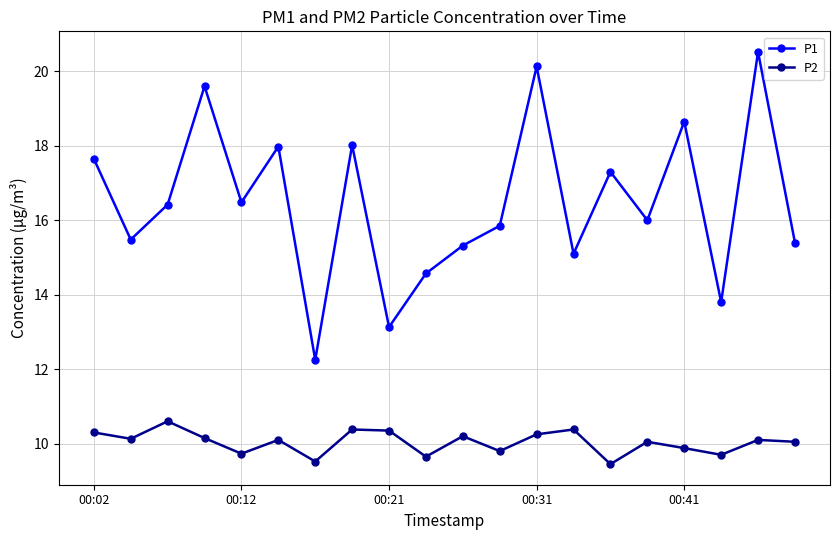

How many interior local peaks does the P1 series have?

7